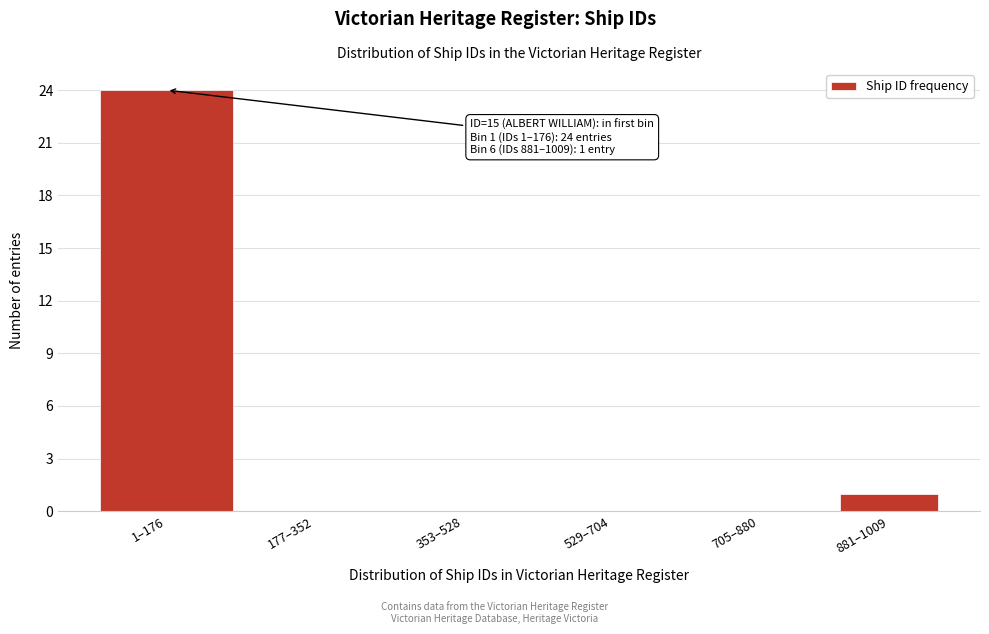

Reading left to right, what are all the values shown in this chart?

1–176=24	177–352=0	353–528=0	529–704=0	705–880=0	881–1009=1